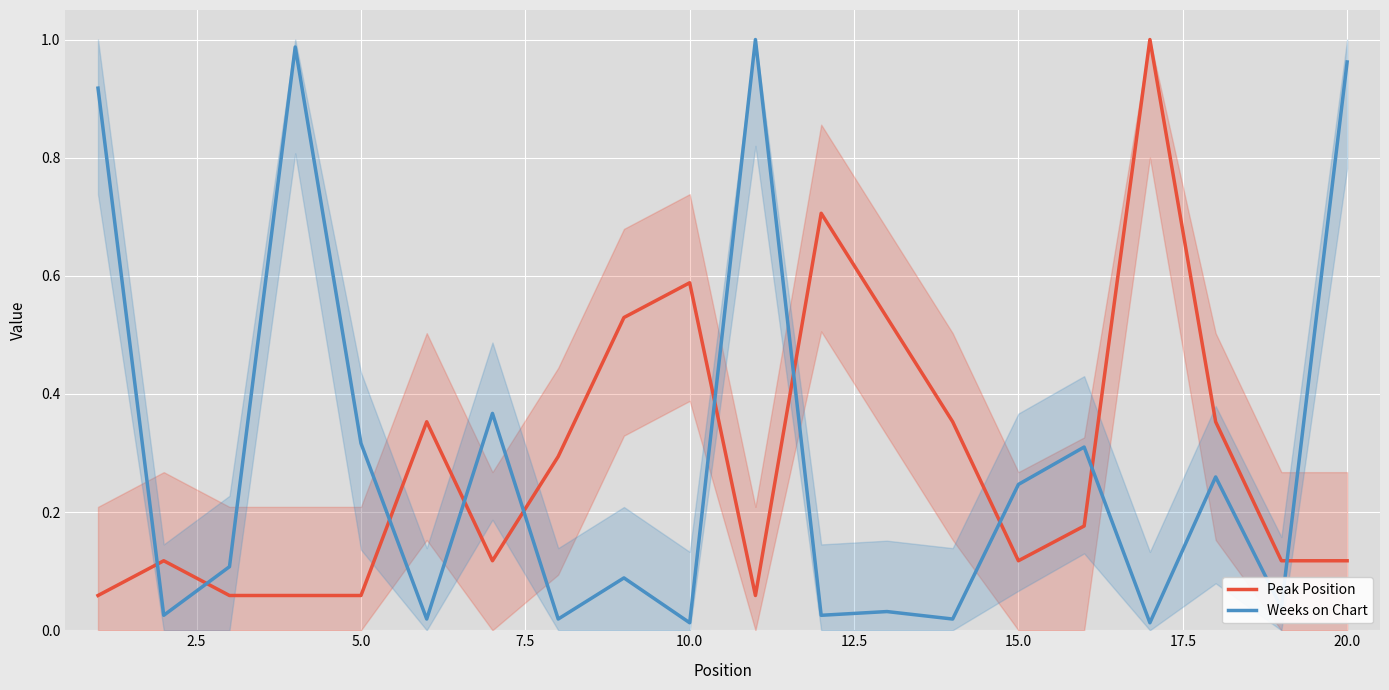

Which series has the largest total across all categories?

Weeks on Chart